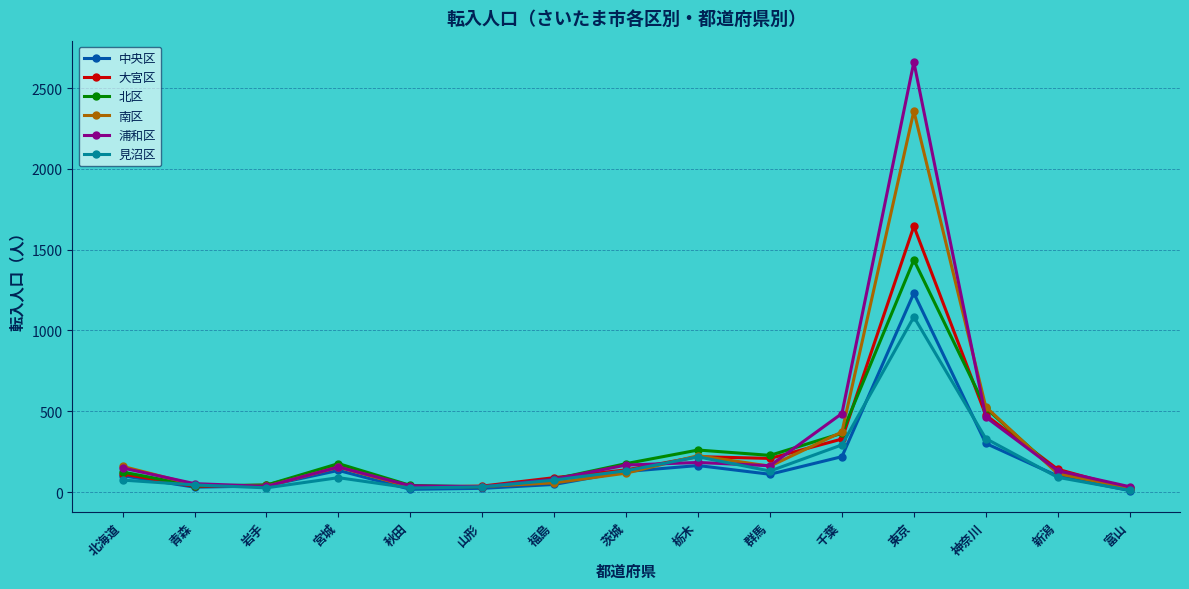

True or false: 北区 has a value of 176 at 茨城.

True